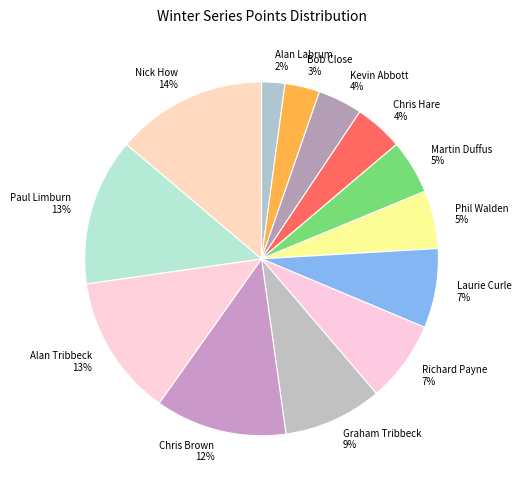

Combined, do Alan Labrum 2% and Paul Limburn 13% account for over 50%?

No